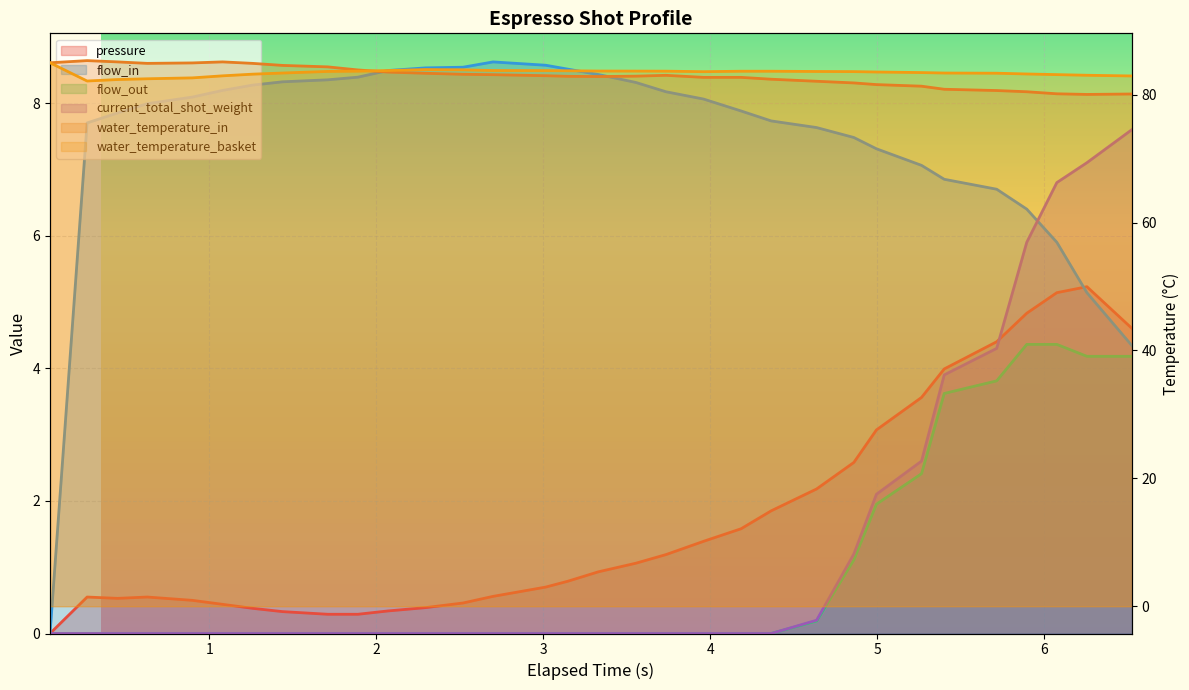

What is the total value across all series at 1?

175.7